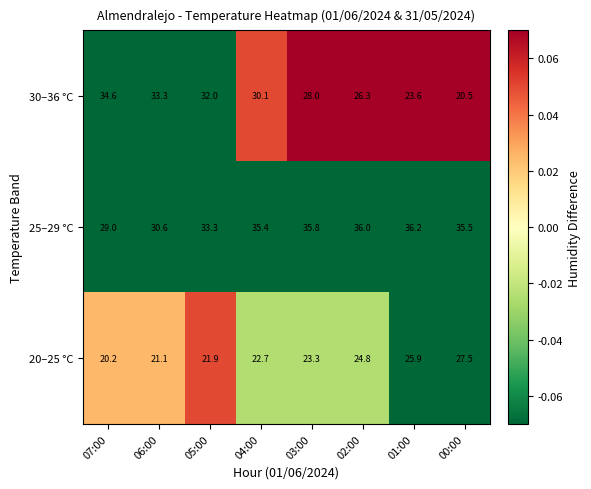

At how many categories does at least one series exceed 26?

8